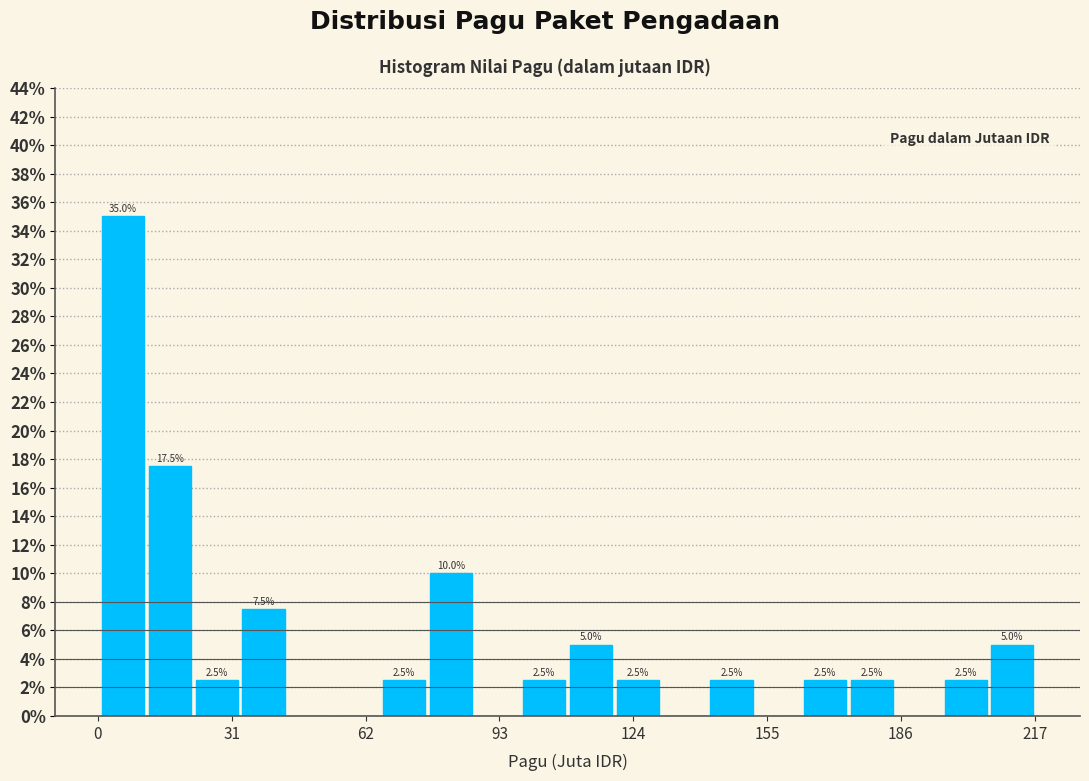

Around what value on the x-axis is the tallest bar? Give the approximate position of its centre, as read against the axis.

5